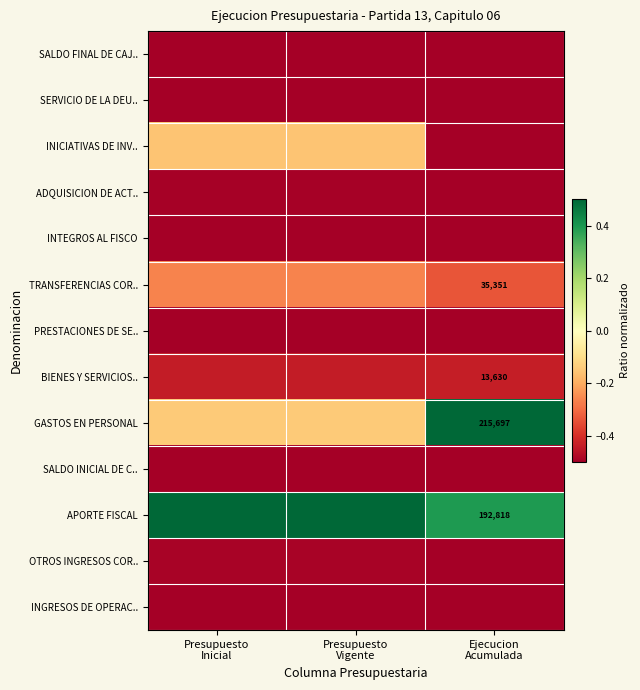

What is the sum of the BIENES Y SERVICIOS.. values at Presupuesto Vigente and Presupuesto Inicial?

-0.9